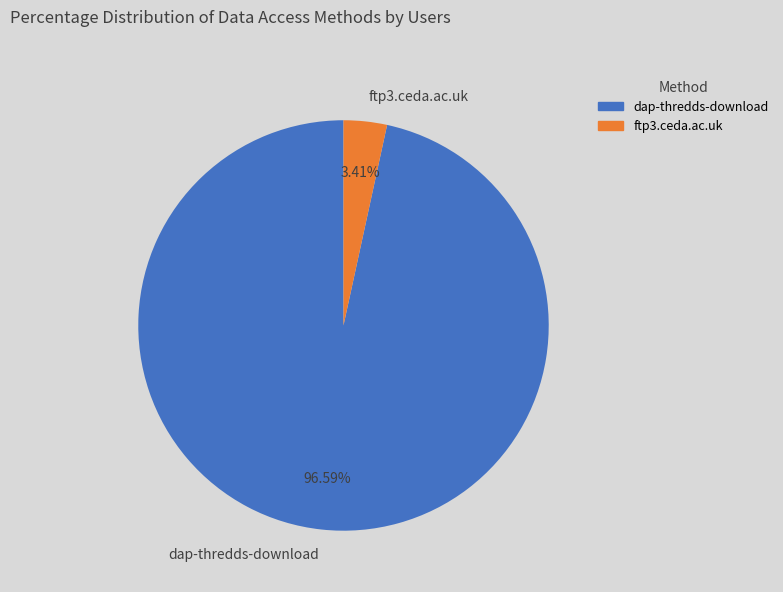

How much of the chart is everything except dap-thredds-download?

3.4%